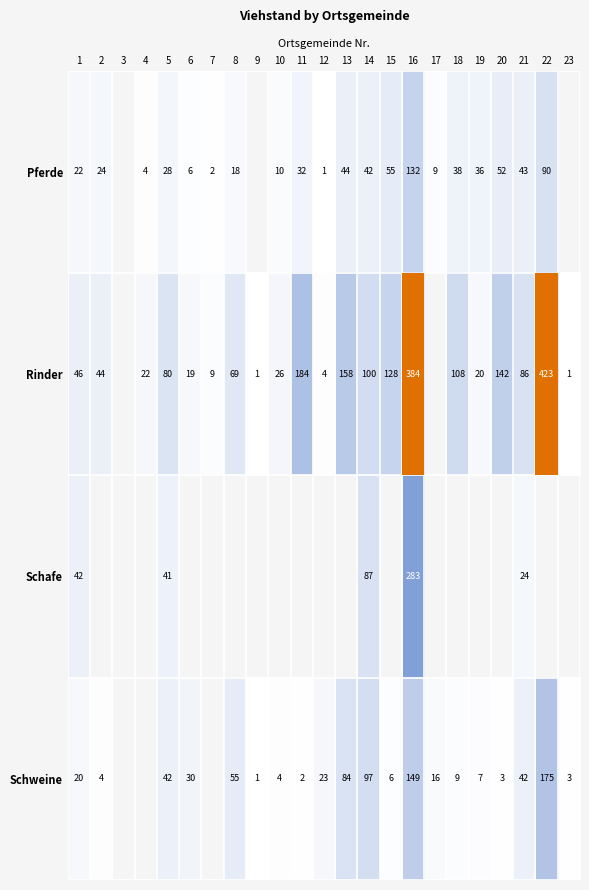

The Schweine series shows 55 at 8. True or false?

True